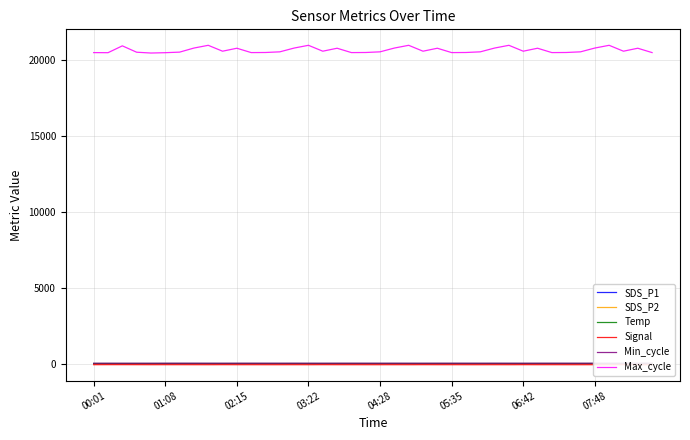

True or false: Max_cycle and SDS_P1 intersect in this chart.

False